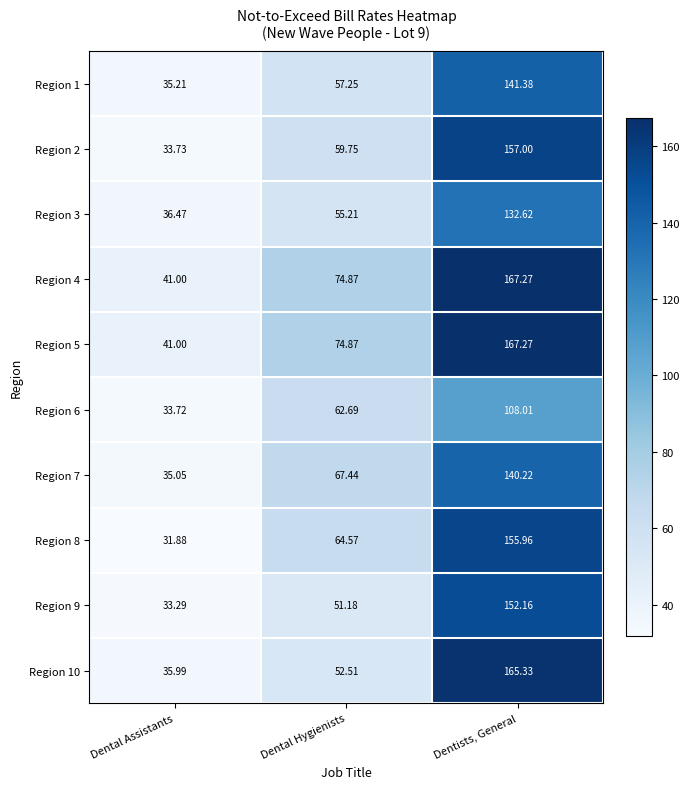

How many data points in Region 6 are less than 62?

1